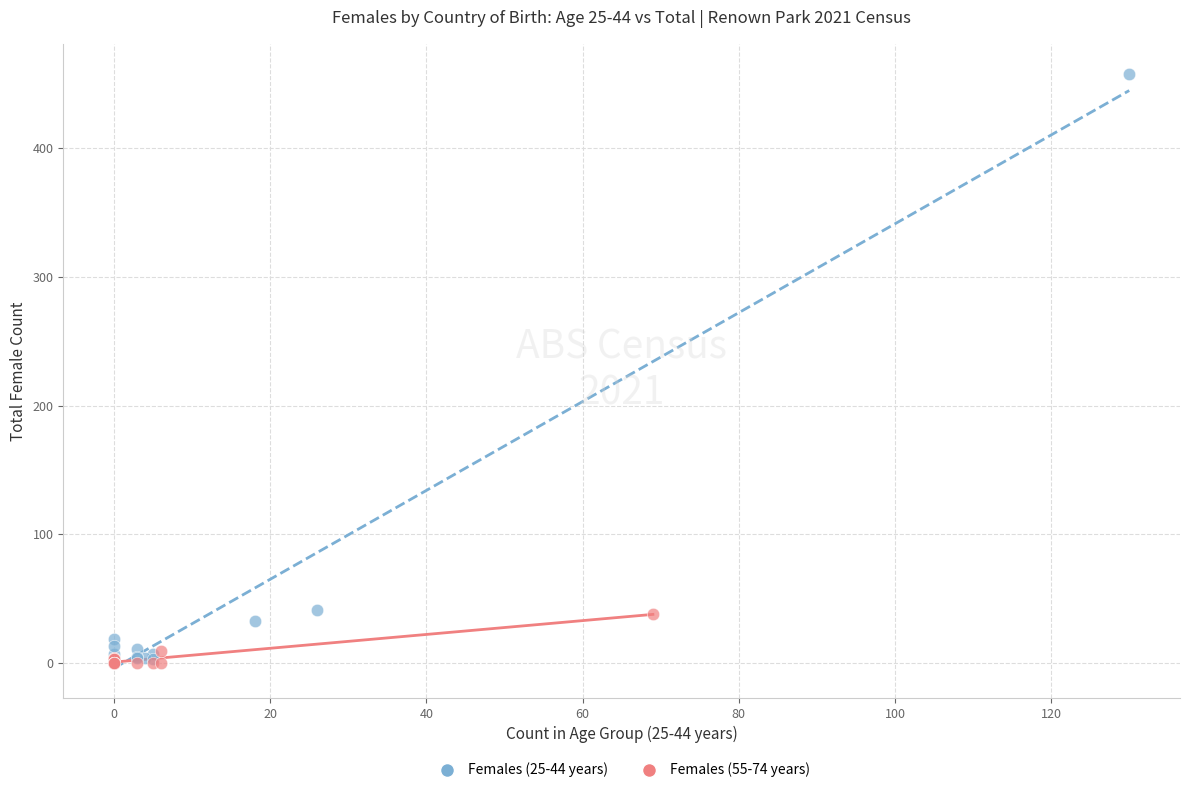

Which series contains the highest Y value?

Females (25-44 years)